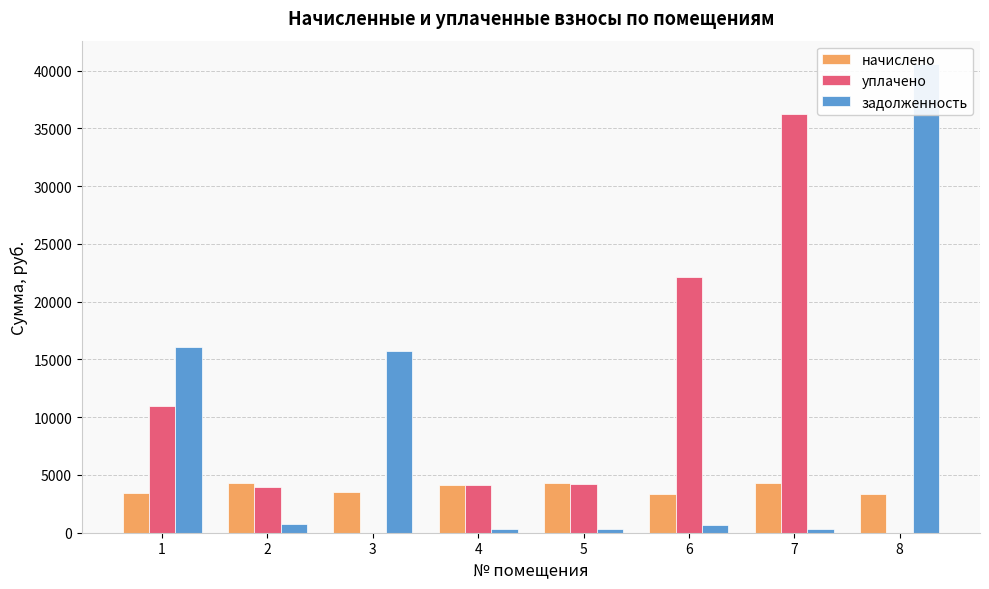

Reading right to left, list all the values displayed in this chart.

начислено: 3340.7	4291.7	3348.6	4283.8	4163.9	3500.5	4331.6	3428.5
уплачено: 0.0	36248.6	22169.6	4247.3	4108.1	0.0	3950.1	11000.0
задолженность: 40568.0	357.6	692.0	357.0	347.0	15767.9	762.6	16058.3